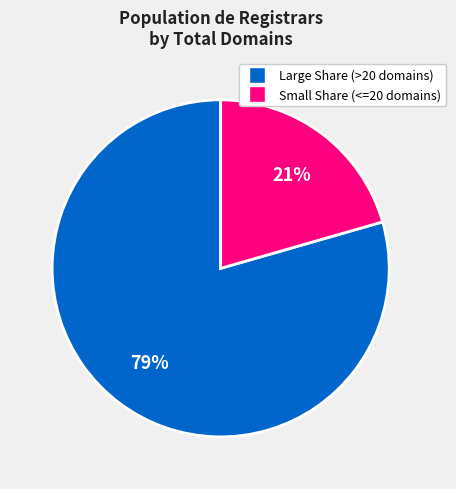

Count the number of slices in the pie.

2